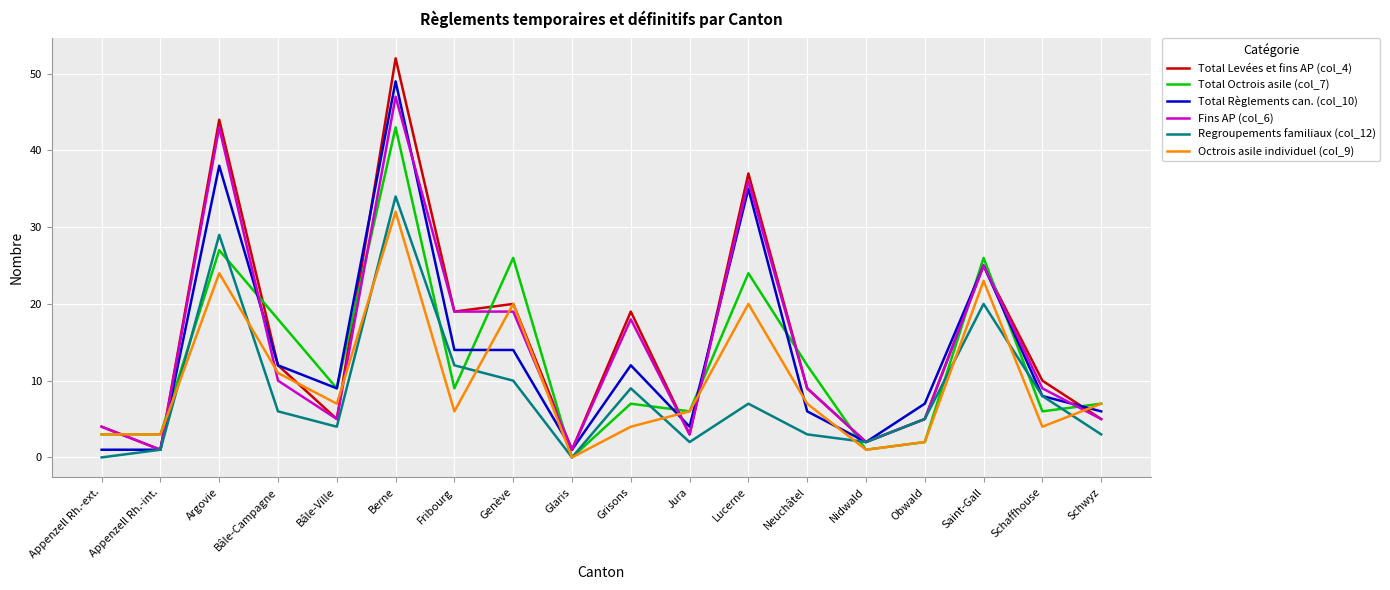

What is the total value across all series at Lucerne?

159